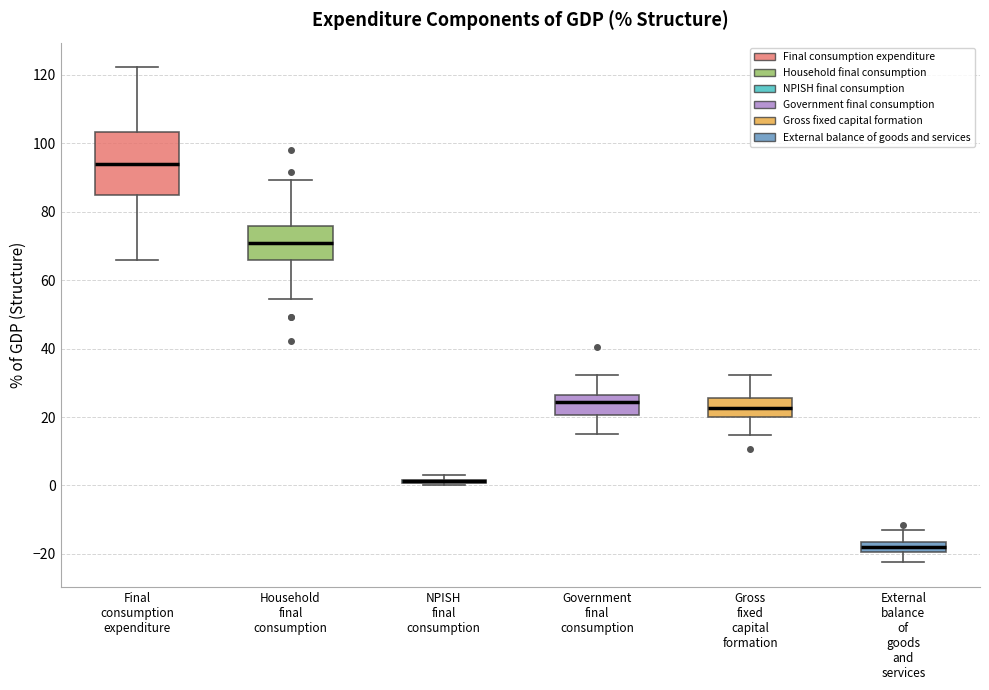

Which box is the tallest, from its lower edge to its upper edge?

Final consumption expenditure